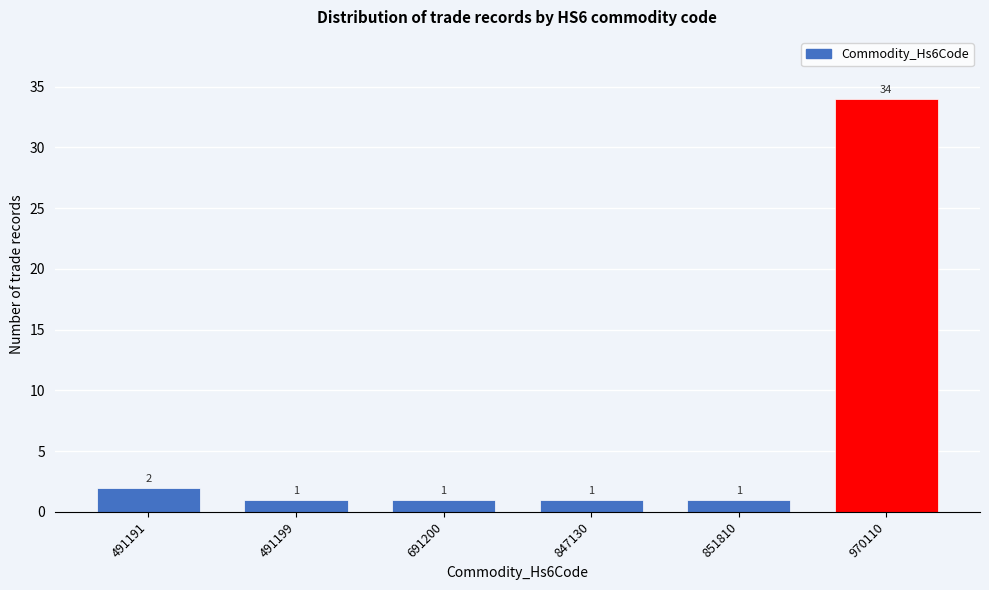

Reading right to left, transcribe all the data shown in this chart.

970110=34	851810=1	847130=1	691200=1	491199=1	491191=2